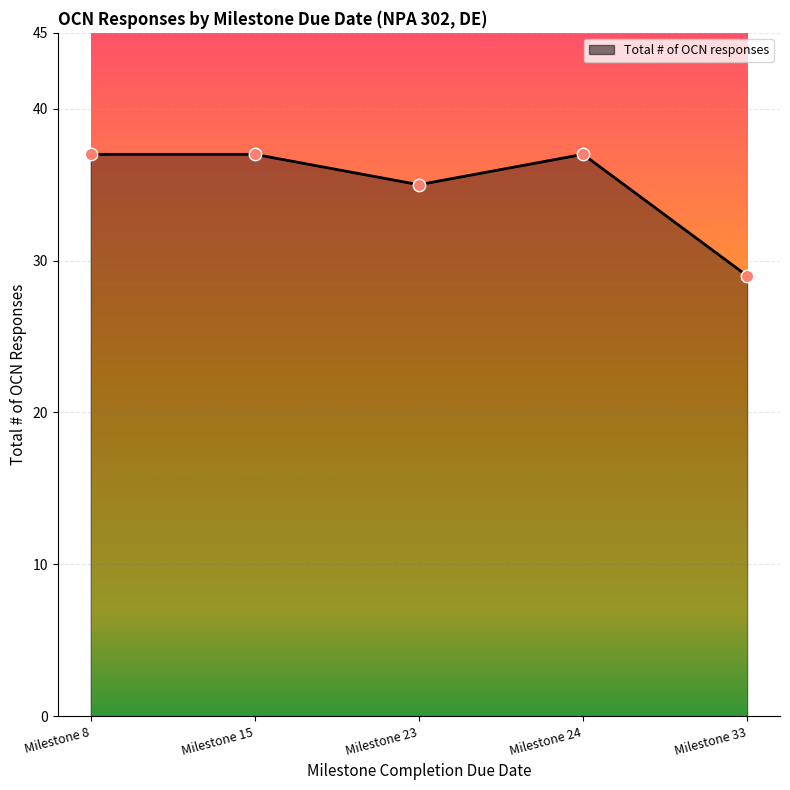

What is the ratio of the value at Milestone 8 to the value at Milestone 24?

1.0